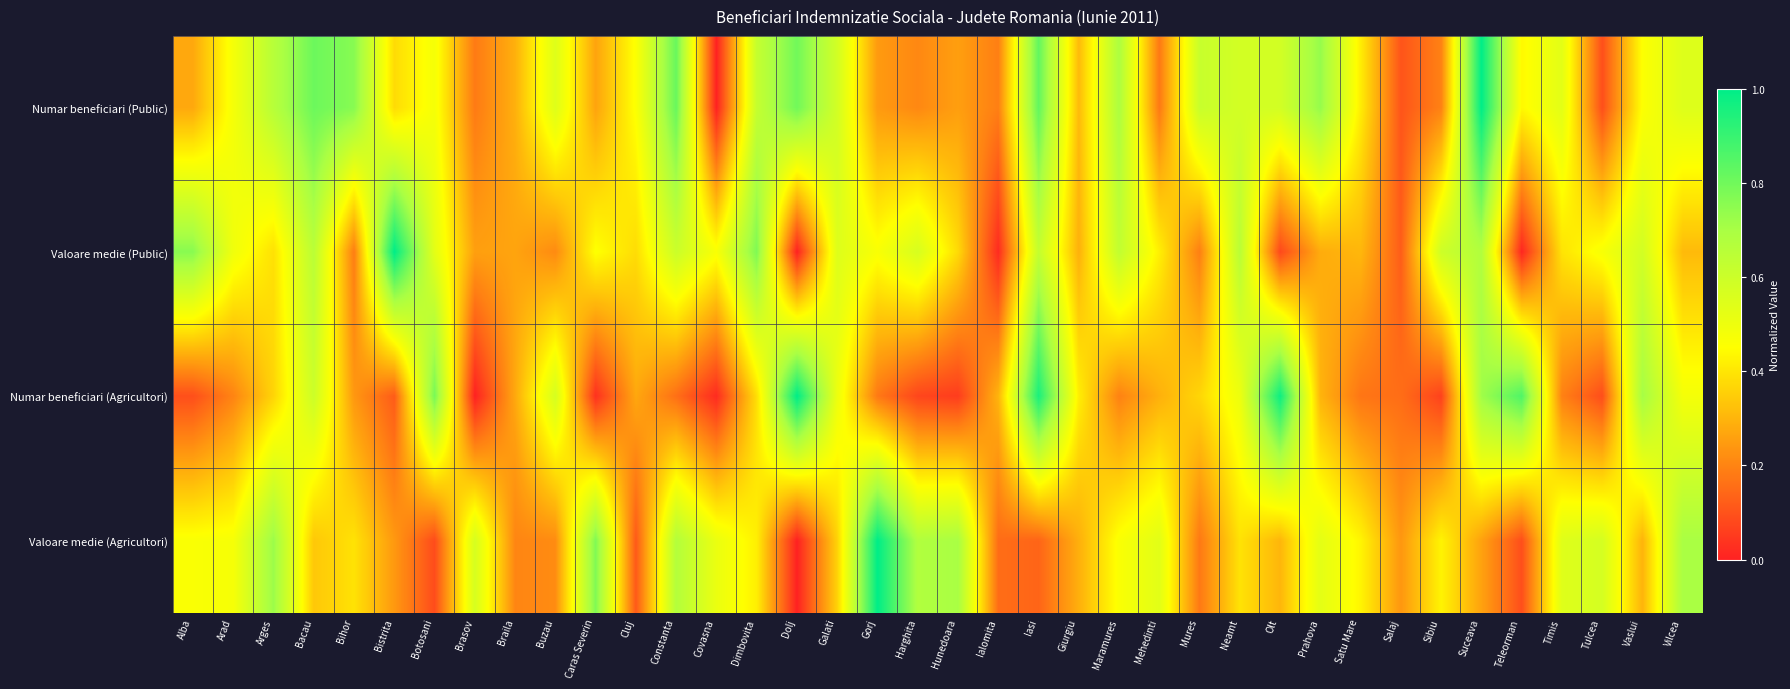

How many categories are shown in the chart?

38